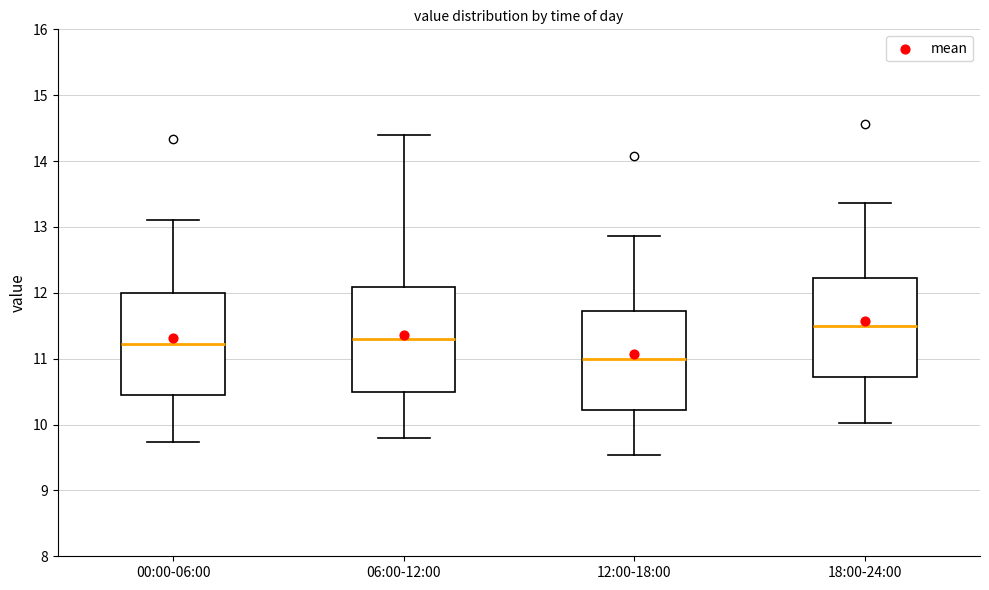

Reading left to right, read every box against the y-axis: the position of its median line, the range the box covers, and the ends of its whiskers. The values are not printed on the chart, so give them approximately, as read against the axis.

00:00-06:00: median 11.2, box 10.5 to 12.0, whiskers 9.7 to 13.1
06:00-12:00: median 11.3, box 10.5 to 12.1, whiskers 9.8 to 14.4
12:00-18:00: median 11.0, box 10.2 to 11.7, whiskers 9.5 to 12.9
18:00-24:00: median 11.5, box 10.7 to 12.2, whiskers 10.0 to 13.4